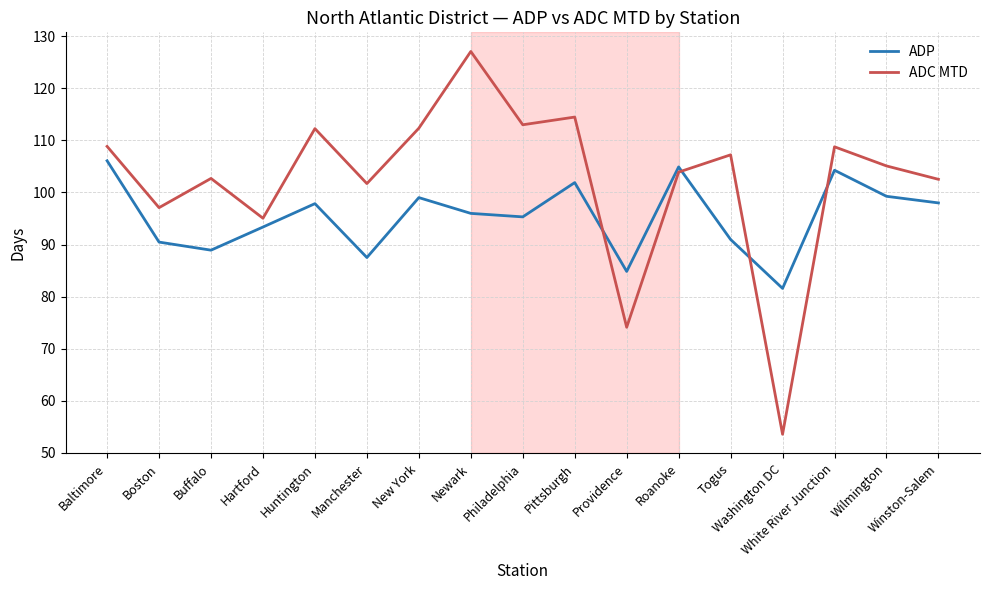

Where does the ADP series first go above 95?

Baltimore